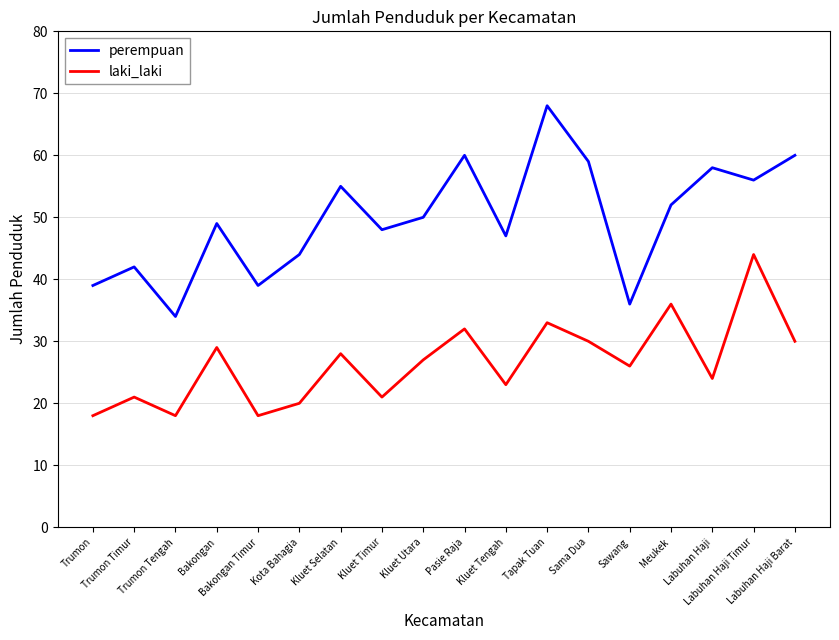

Which series has the largest range (max minus min)?

perempuan